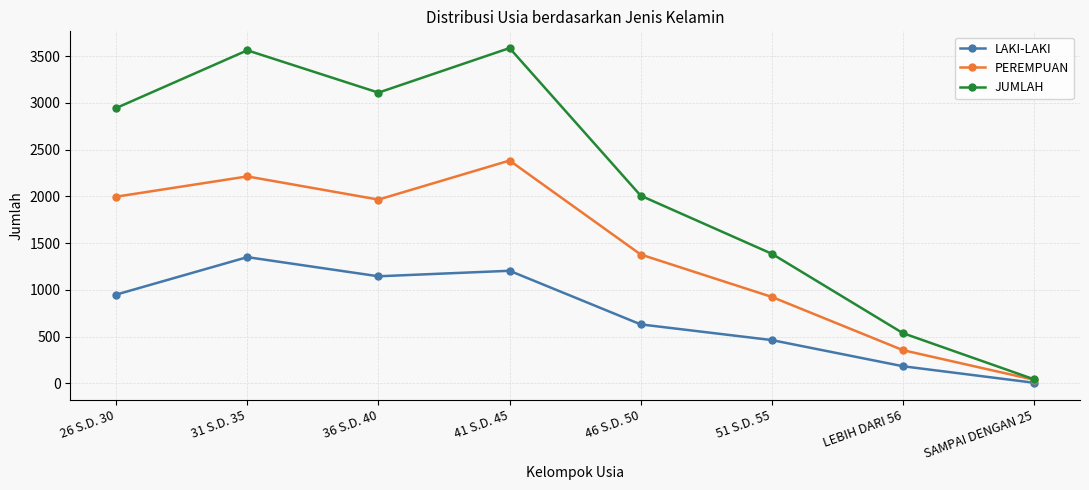

Rank the series by their maximum value, from highest to lowest.

JUMLAH, PEREMPUAN, LAKI-LAKI